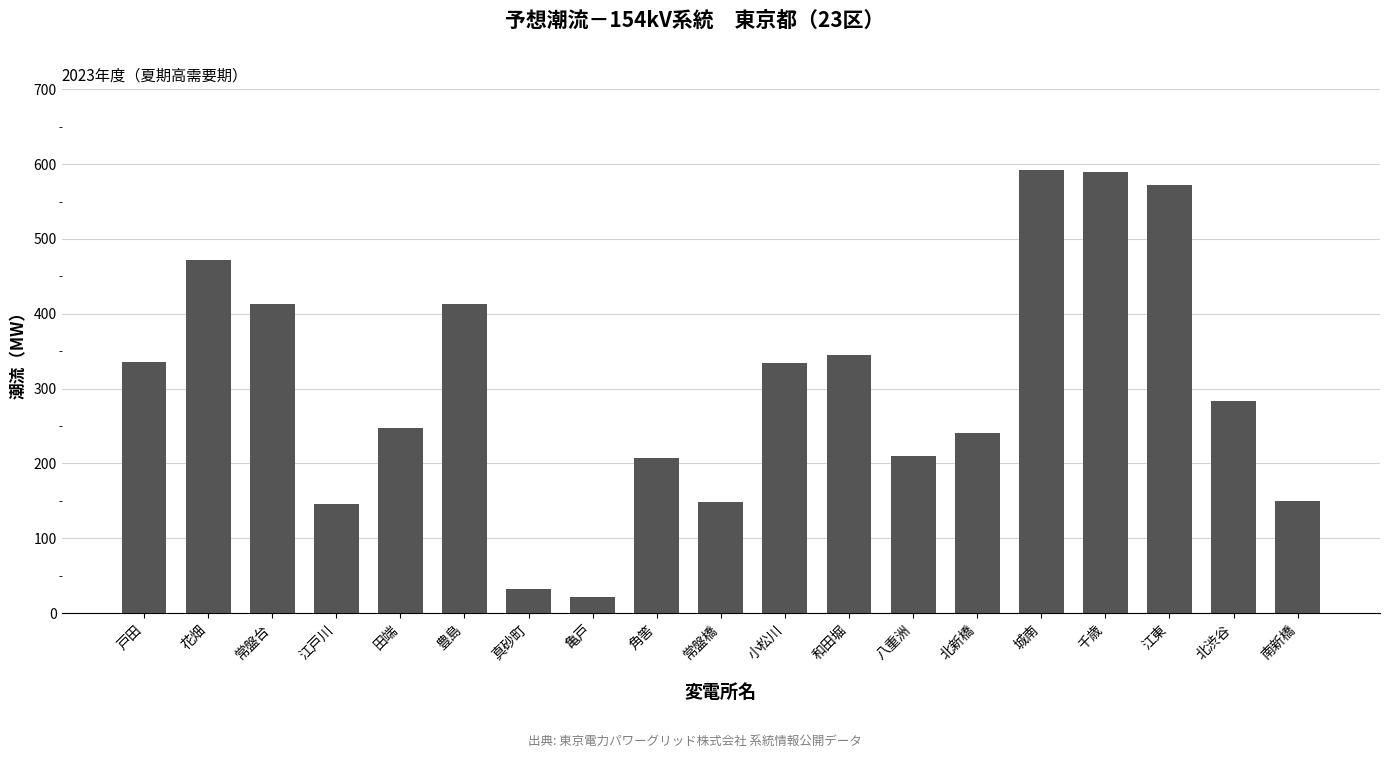

Count the number of data series in this chart.

1